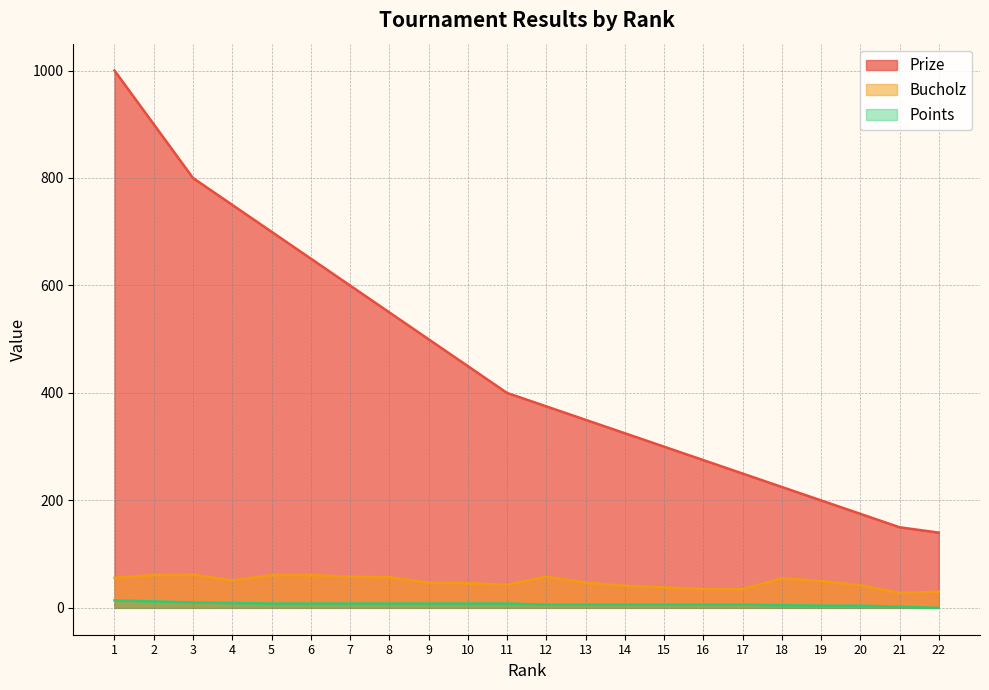

What is the sum of all Points values?

152